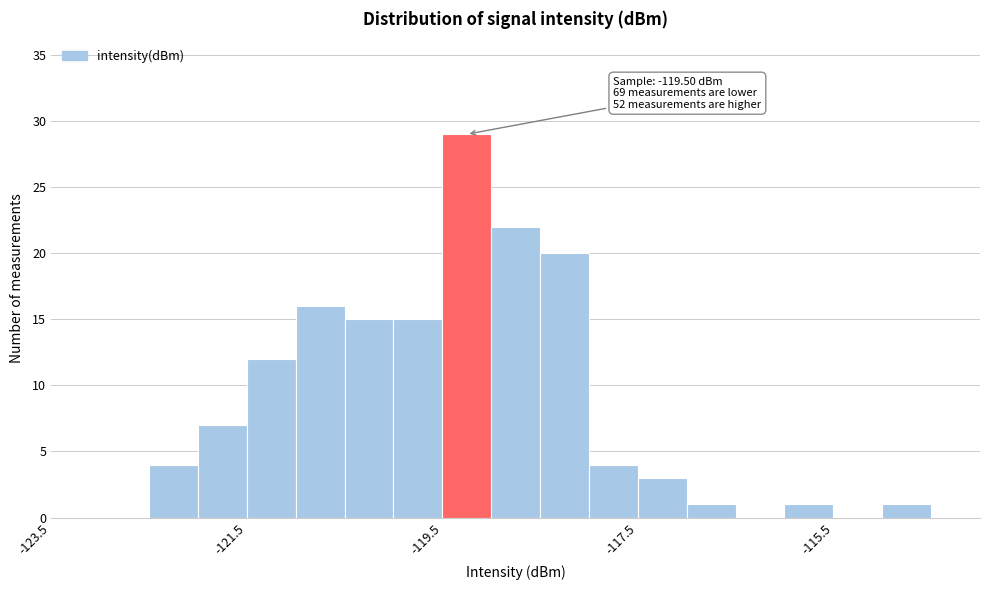

Around what value on the x-axis is the tallest bar? Give the approximate position of its centre, as read against the axis.

-119.2